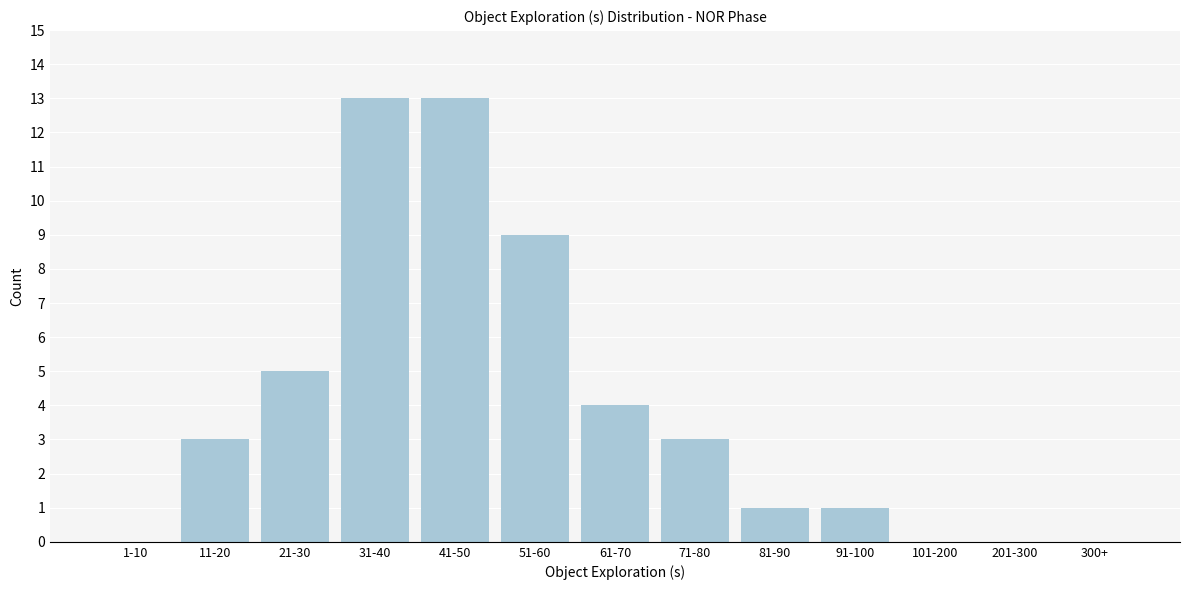

Reading left to right, extract all data points from this chart.

1-10=0	11-20=3	21-30=5	31-40=13	41-50=13	51-60=9	61-70=4	71-80=3	81-90=1	91-100=1	101-200=0	201-300=0	300+=0